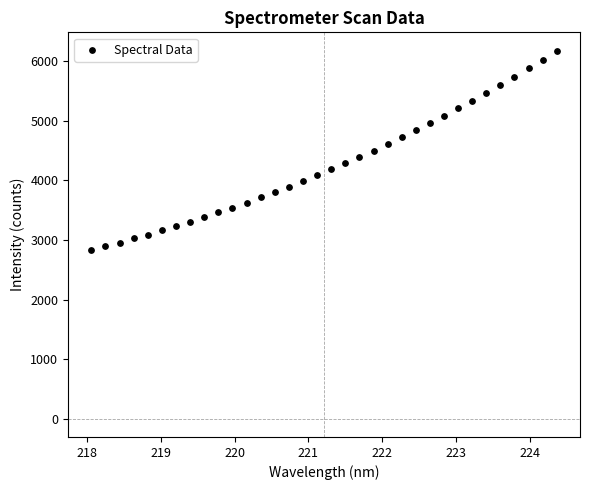

What is the range of X values (max minus min)?

6.3